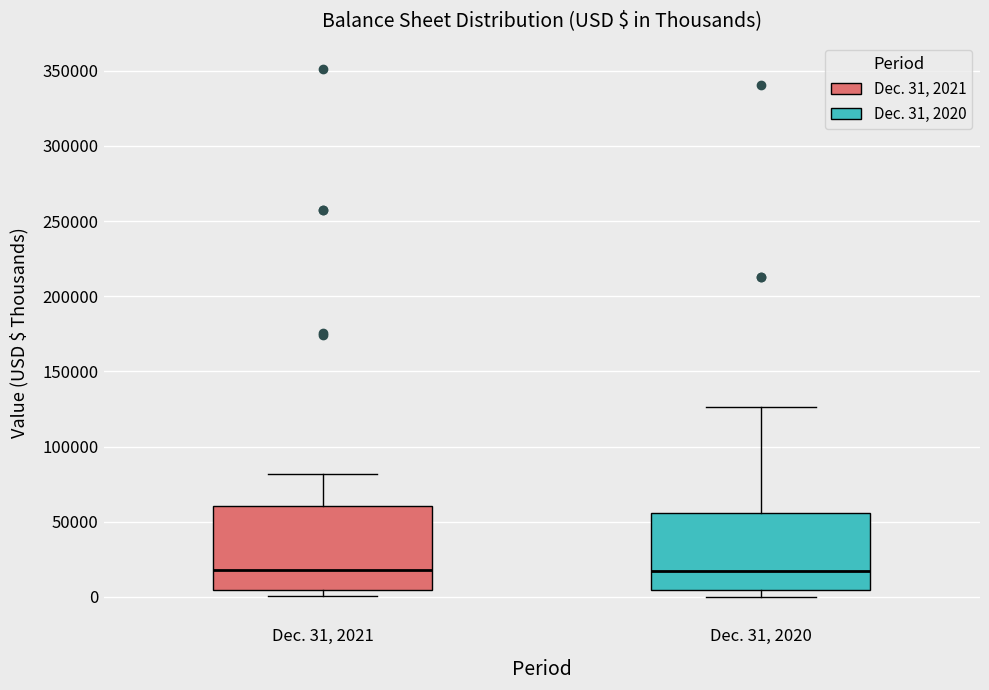

Reading left to right, read every box against the y-axis: the position of its median line, the range the box covers, and the ends of its whiskers. The values are not printed on the chart, so give them approximately, as read against the axis.

Dec. 31, 2021: median 20000, box 5000 to 60000, whiskers 0 to 80000
Dec. 31, 2020: median 15000, box 5000 to 55000, whiskers 0 to 125000